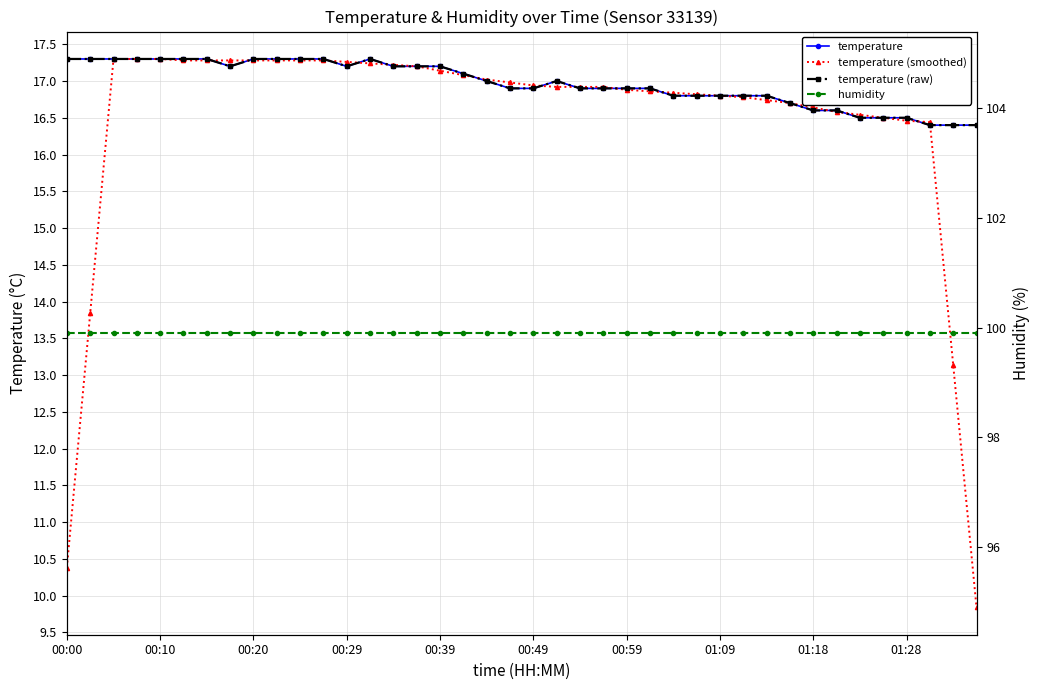

Is the value of humidity at 00:49 greater than the value of temperature (raw) at 35?

Yes